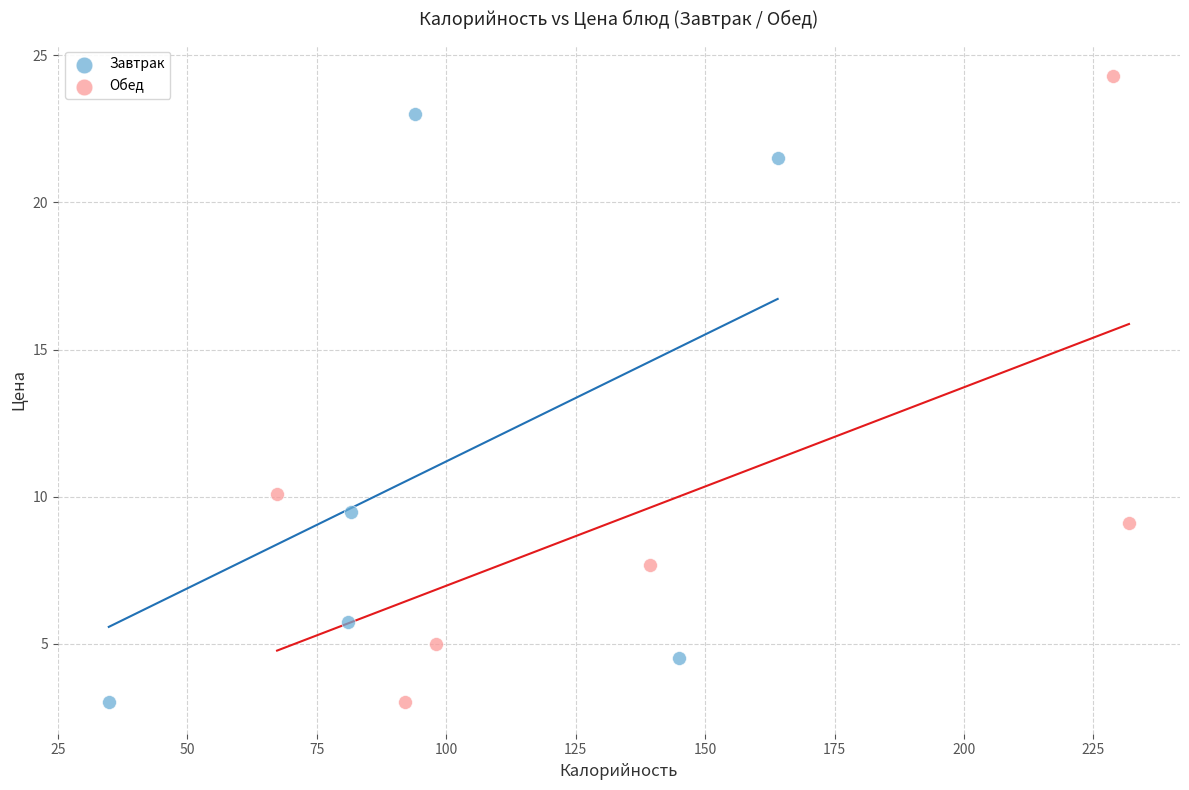

Which series reaches the maximum Y coordinate?

Обед